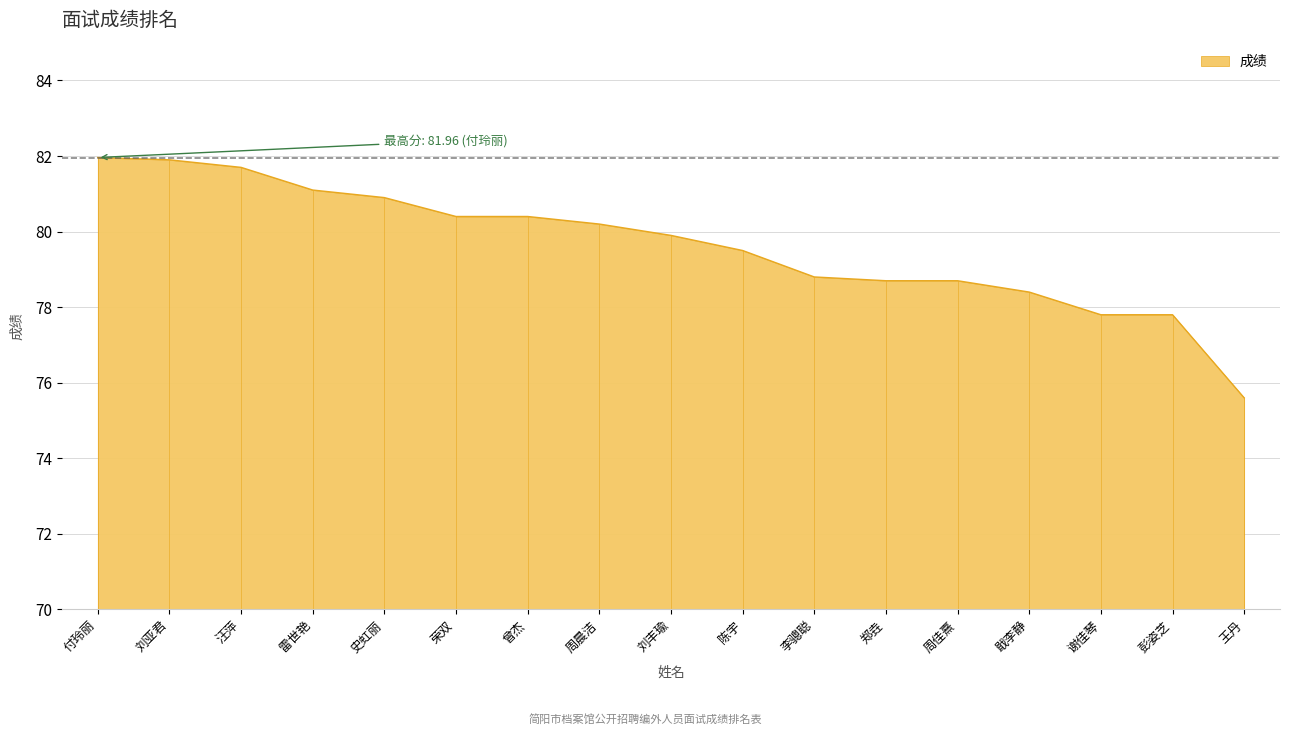

What is the difference between the values at 周佳熹 and 刘亚君?

3.2